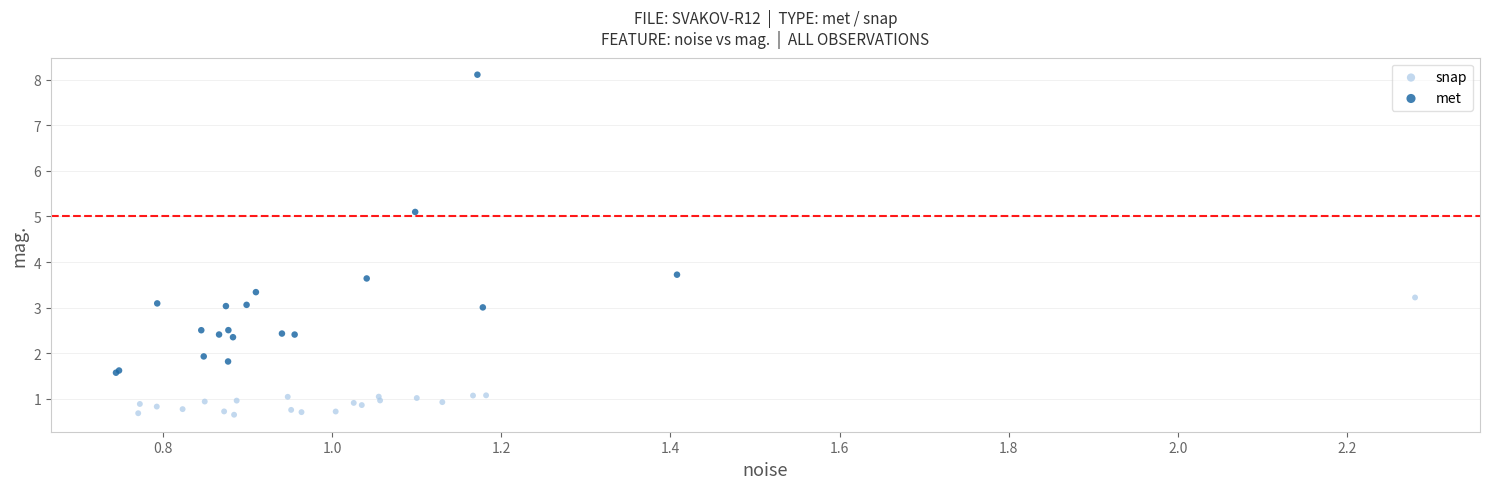

Which series contains the highest Y value?

met